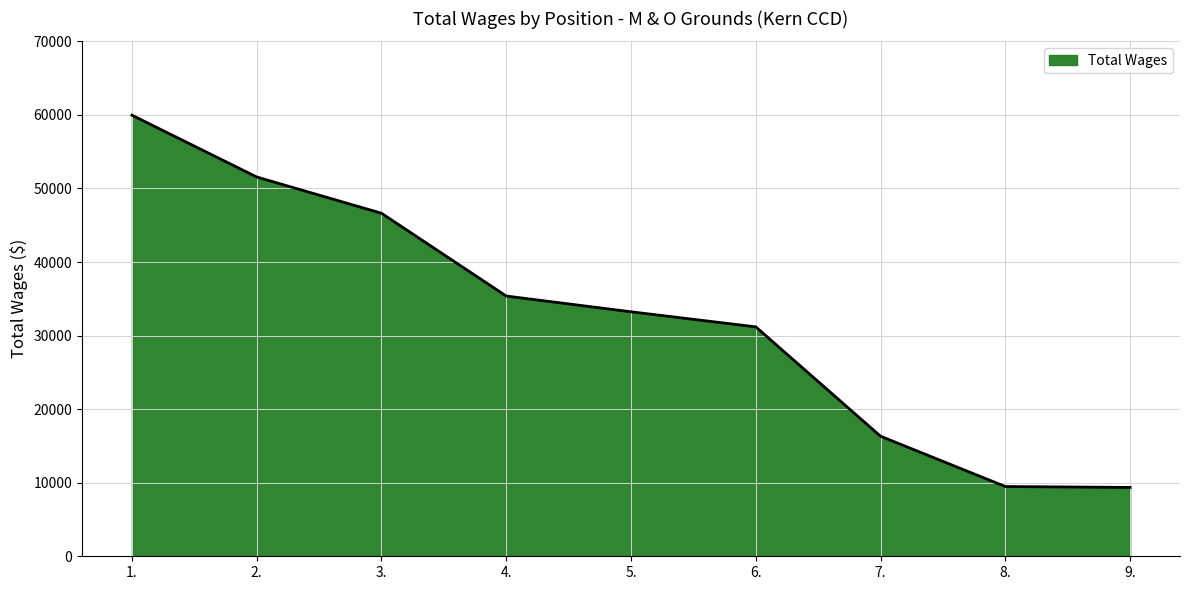

Is it true that the value at 4. is 21085?

False